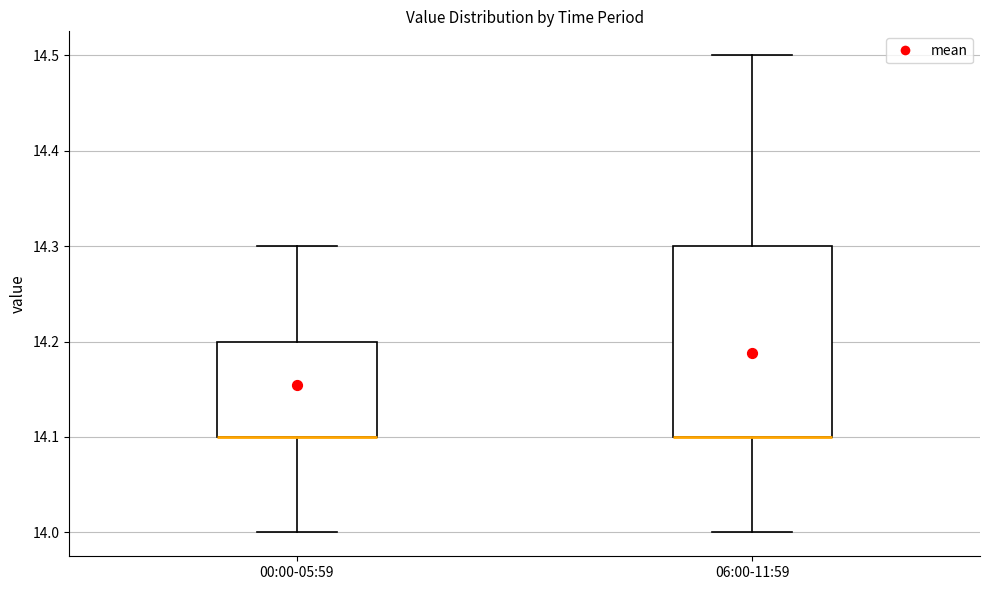

Comparing the boxes themselves (not the whiskers), which one is the tallest?

06:00-11:59